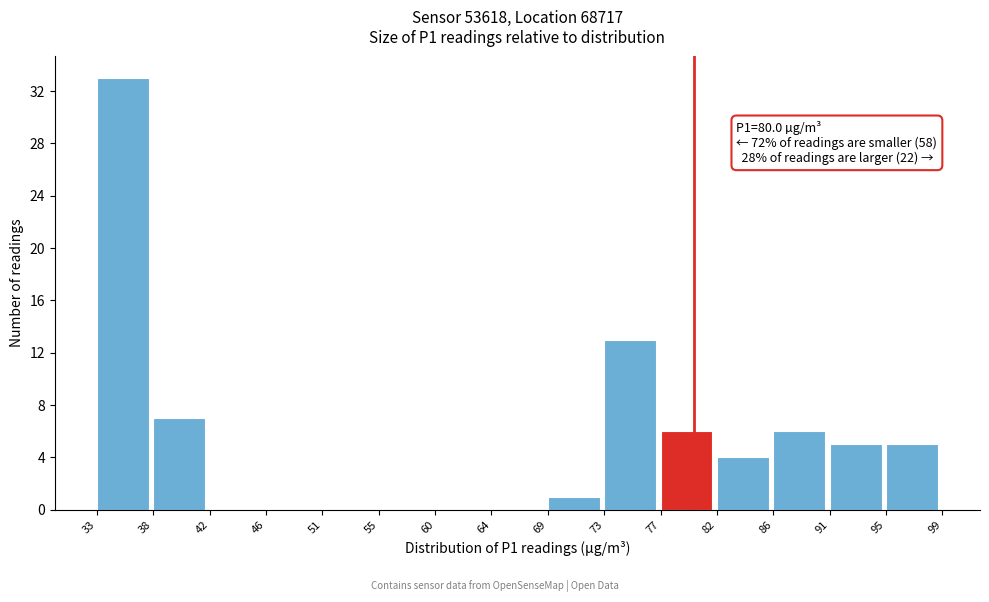

Which range on the x-axis has the tallest bar?

33 to 38